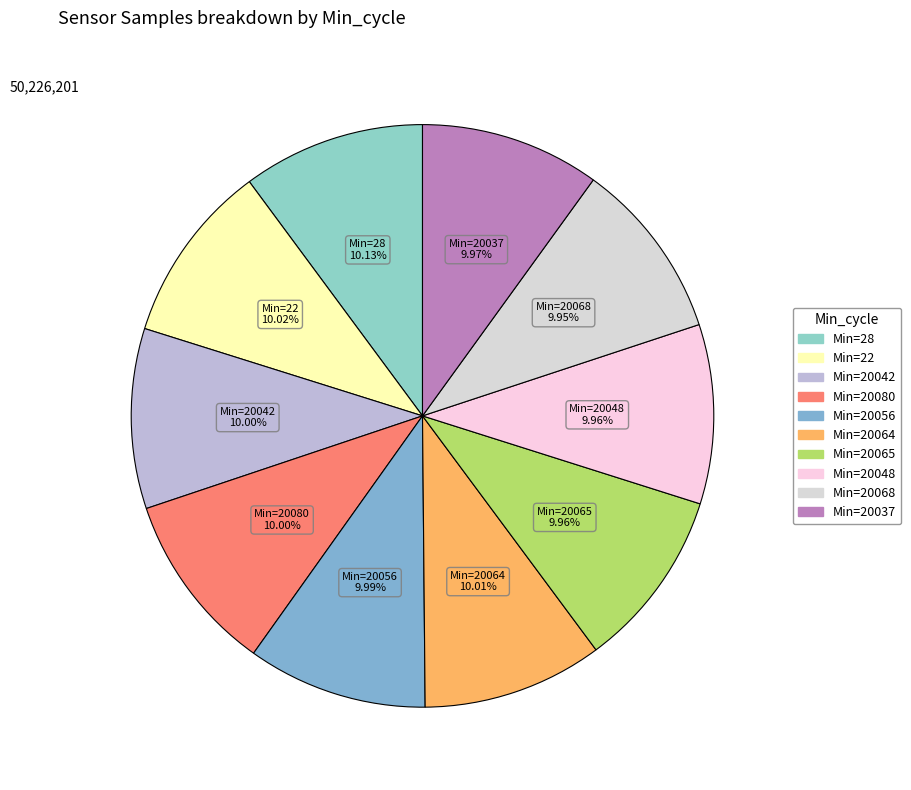

Is Min=20080 the majority of the pie?

No